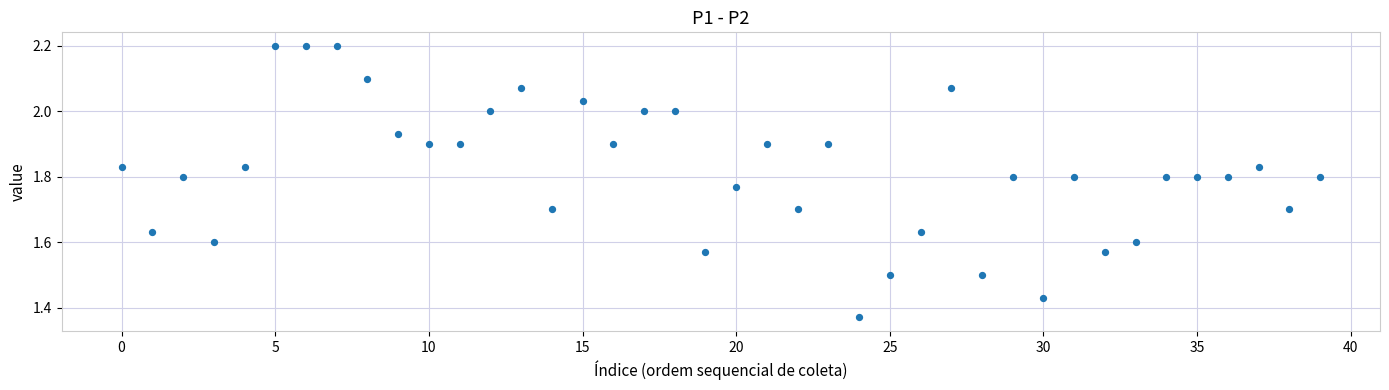

What is the range of Y values (max minus min)?

0.8